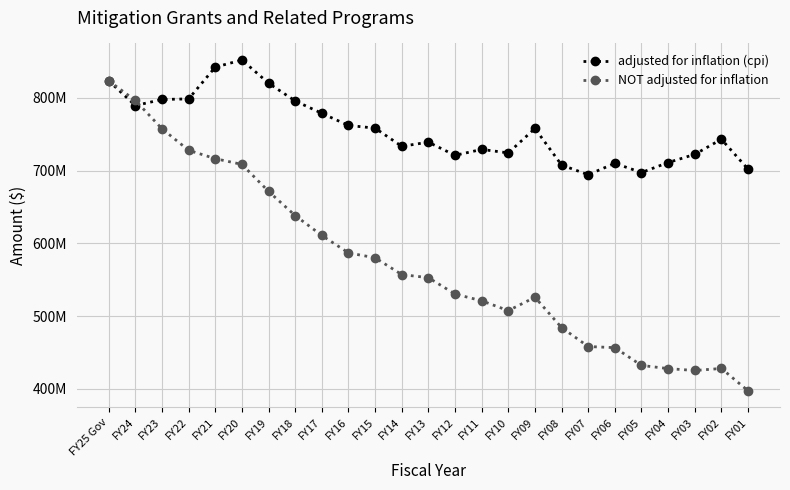

True or false: NOT adjusted for inflation has a value of 757630287 at FY23.

True